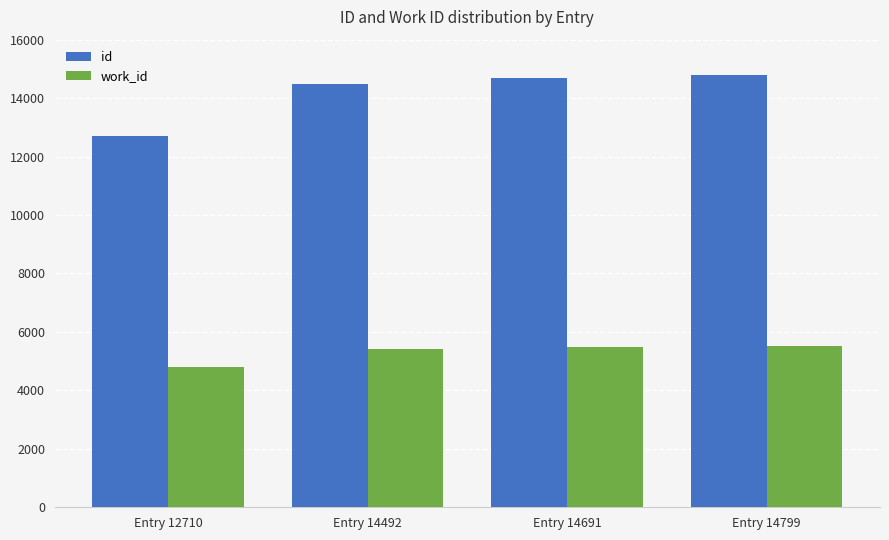

Which series has the widest spread of values?

id